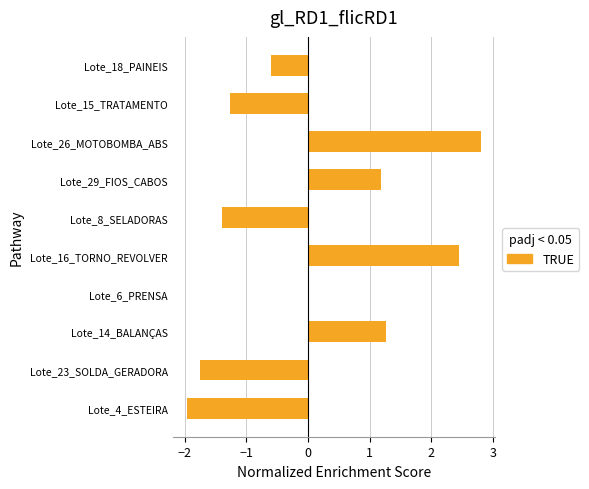

Between Lote_16_TORNO_REVOLVER and Lote_15_TRATAMENTO, which is larger?

Lote_16_TORNO_REVOLVER